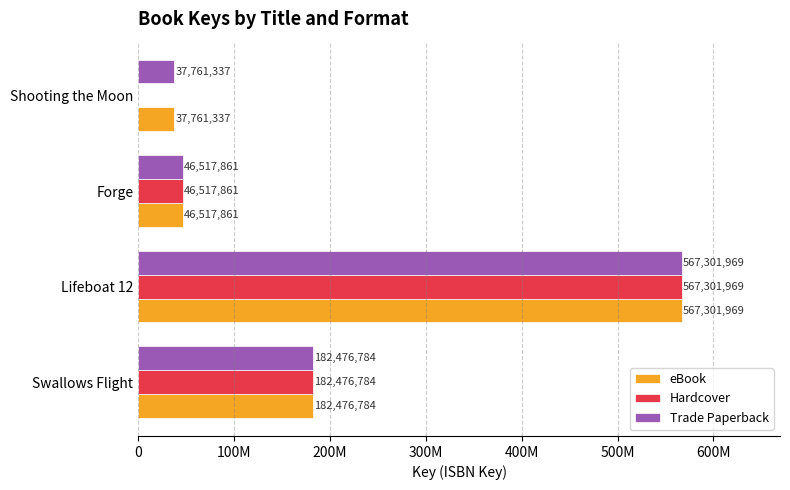

What are all the series names shown in the legend?

eBook, Hardcover, Trade Paperback